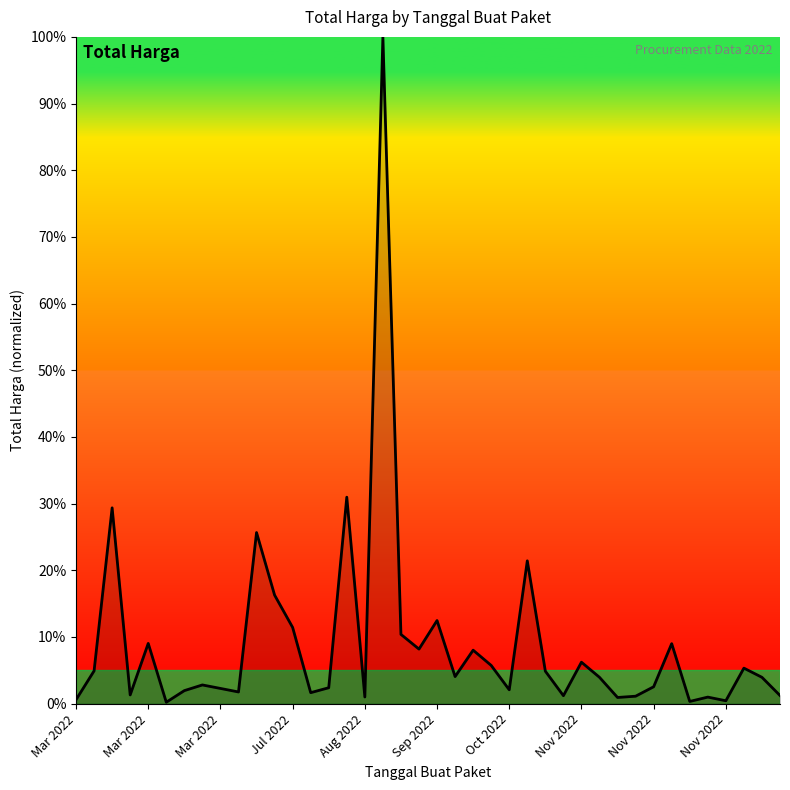

What is the difference between the maximum and minimum values?

99.8